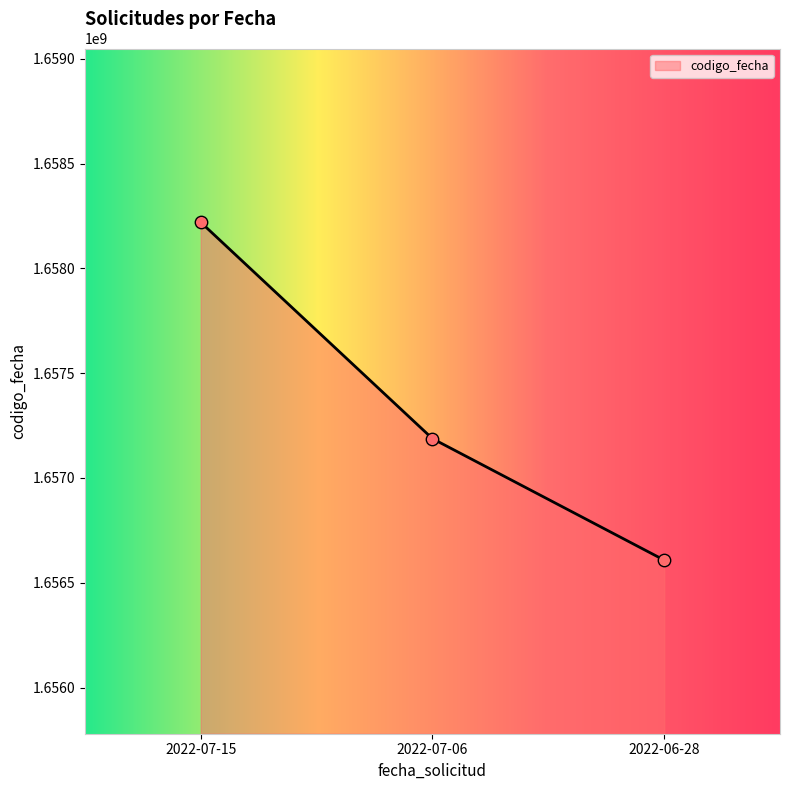

What is the change in value from 2022-07-15 to 2022-07-06?

-1032179